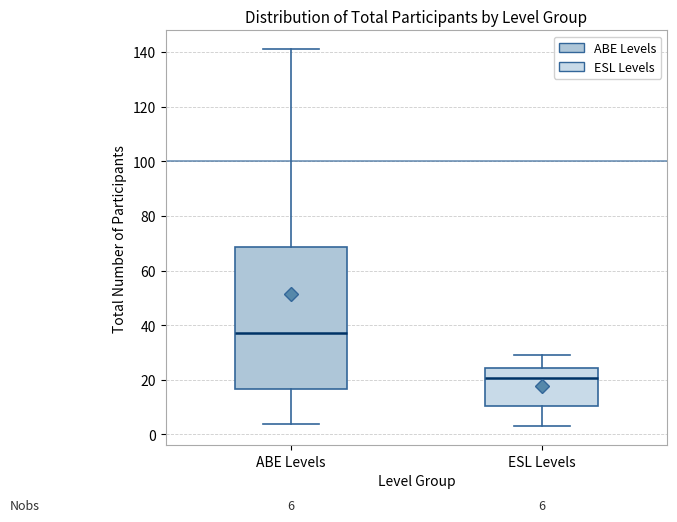

Which box is the tallest, from its lower edge to its upper edge?

ABE Levels